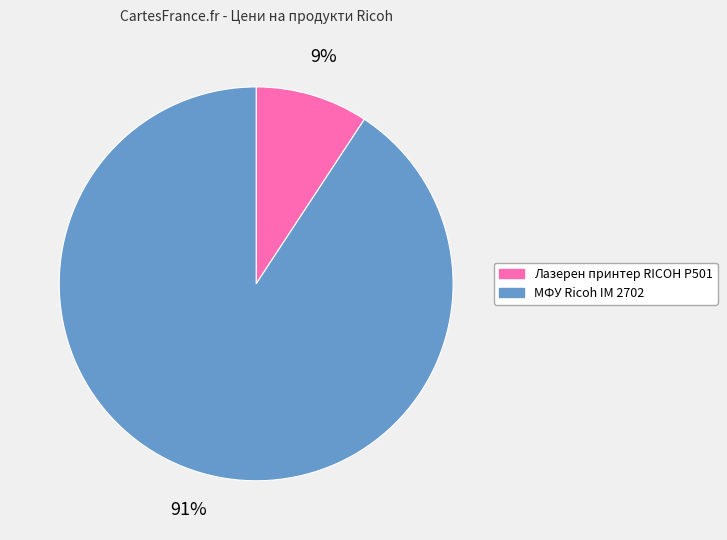

Which slice is the largest?

МФУ Ricoh IM 2702